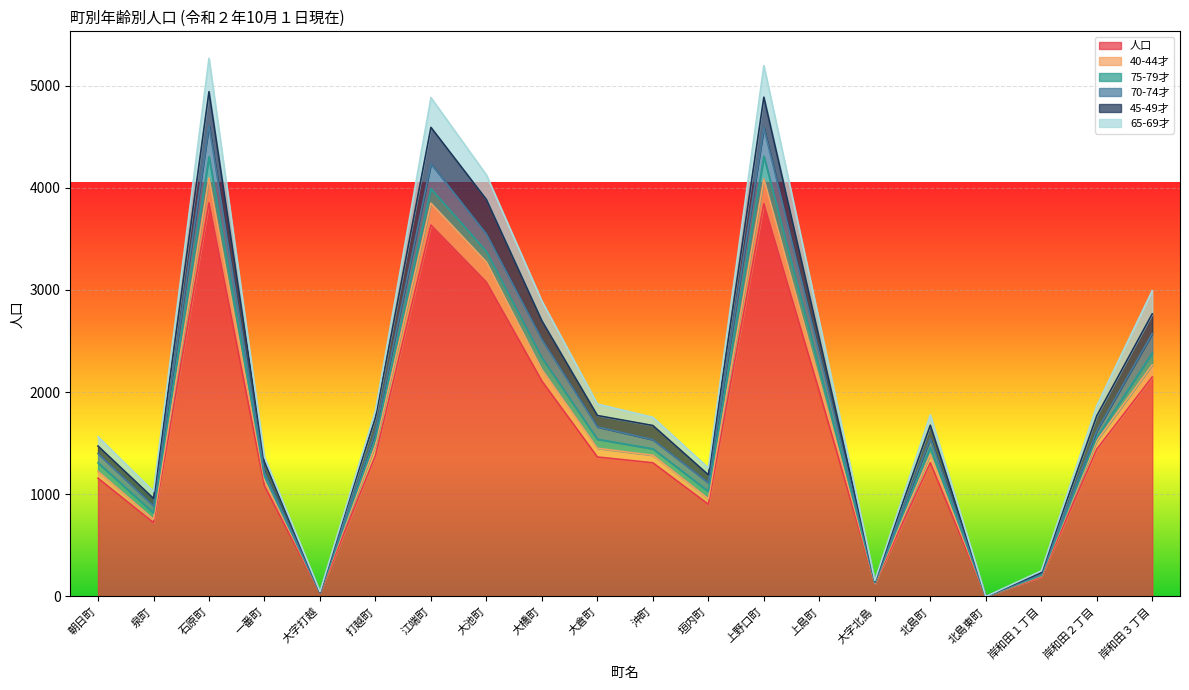

At which label is 人口 closest to 1926?

上島町